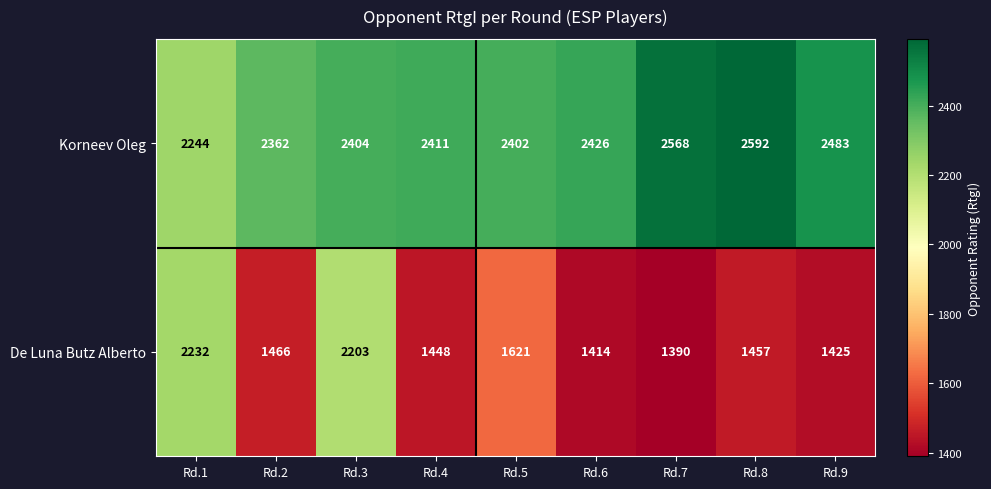

True or false: Korneev Oleg has a value of 799 at Rd.5.

False